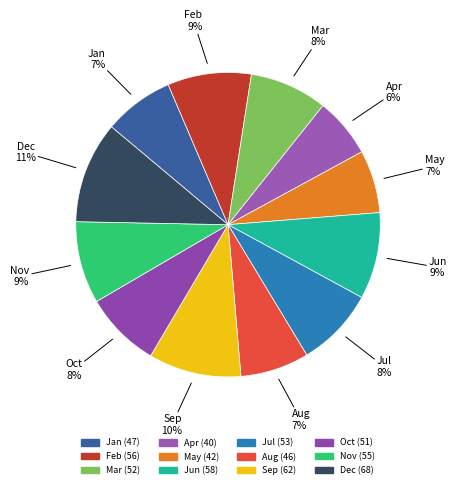

Approximately how many times larger is the value at Dec compared to May?

1.6